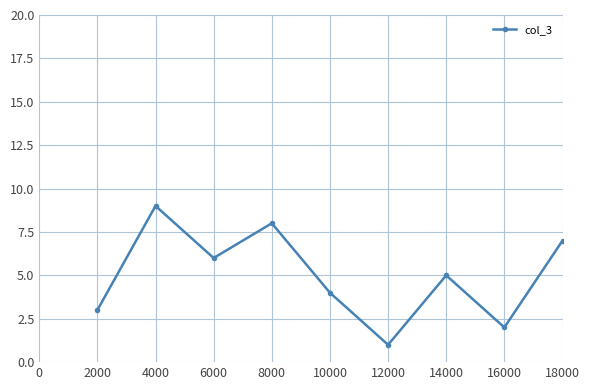

Reading right to left, extract all data points from this chart.

7	2	5	1	4	8	6	9	3